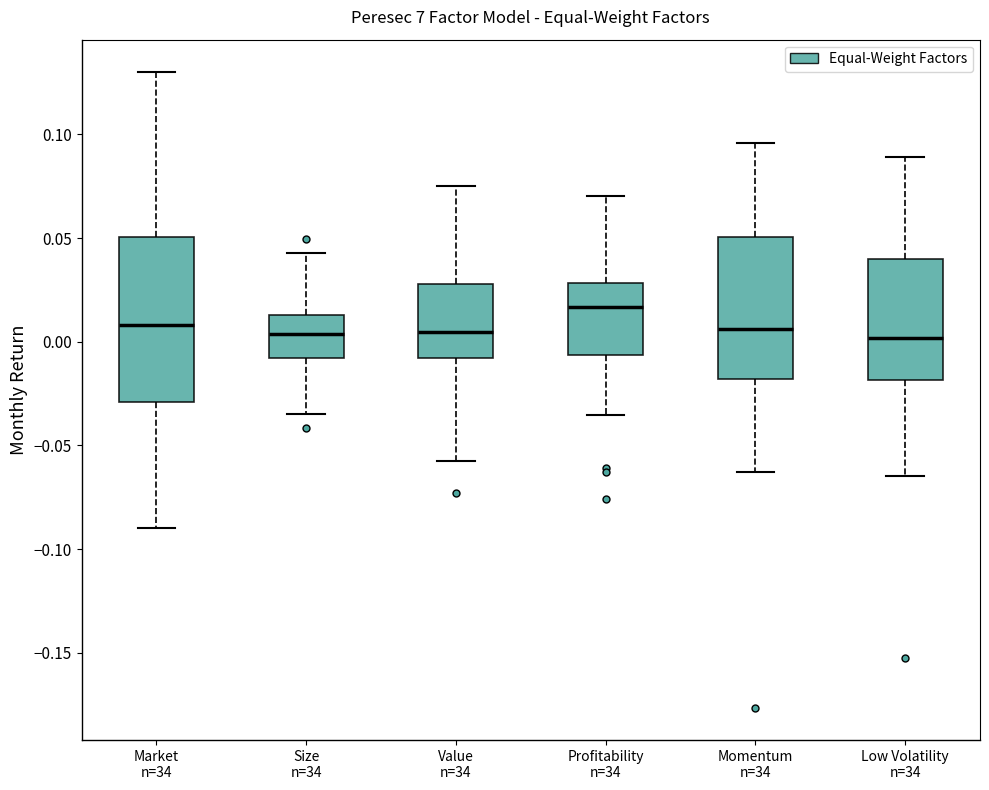

Reading left to right, read every box against the y-axis: the position of its median line, the range the box covers, and the ends of its whiskers. The values are not printed on the chart, so give them approximately, as read against the axis.

Market n=34: median 0.010, box -0.030 to 0.050, whiskers -0.090 to 0.130
Size n=34: median 0.005, box -0.010 to 0.015, whiskers -0.035 to 0.045
Value n=34: median 0.005, box -0.010 to 0.030, whiskers -0.055 to 0.075
Profitability n=34: median 0.015, box -0.005 to 0.030, whiskers -0.035 to 0.070
Momentum n=34: median 0.005, box -0.020 to 0.050, whiskers -0.065 to 0.095
Low Volatility n=34: median 0.000, box -0.020 to 0.040, whiskers -0.065 to 0.090